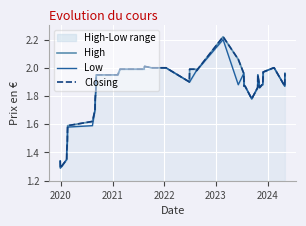

What is the minimum value for Low?

1.3